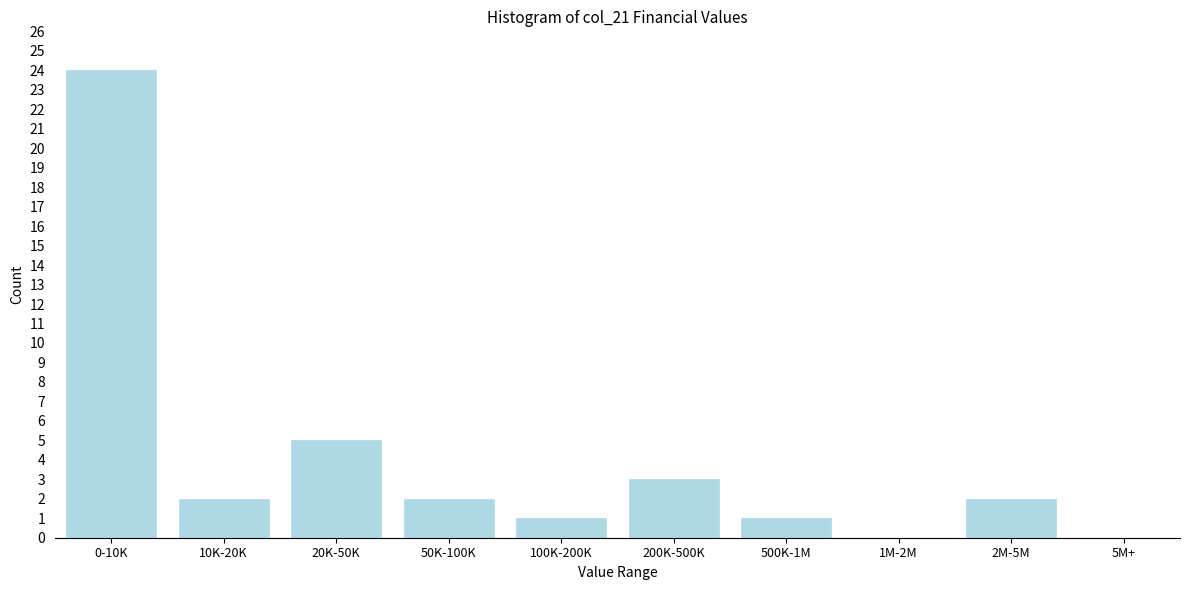

Reading left to right, transcribe all the data shown in this chart.

0-10K=24	10K-20K=2	20K-50K=5	50K-100K=2	100K-200K=1	200K-500K=3	500K-1M=1	1M-2M=0	2M-5M=2	5M+=0